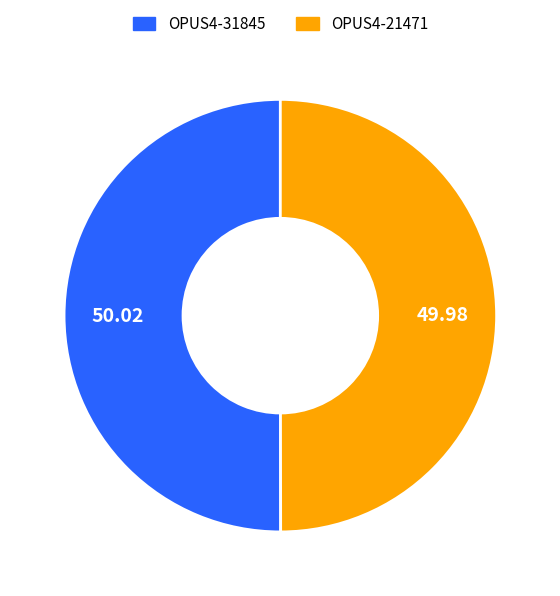

Approximately how many times larger is the value at OPUS4-31845 compared to OPUS4-21471?

1.0